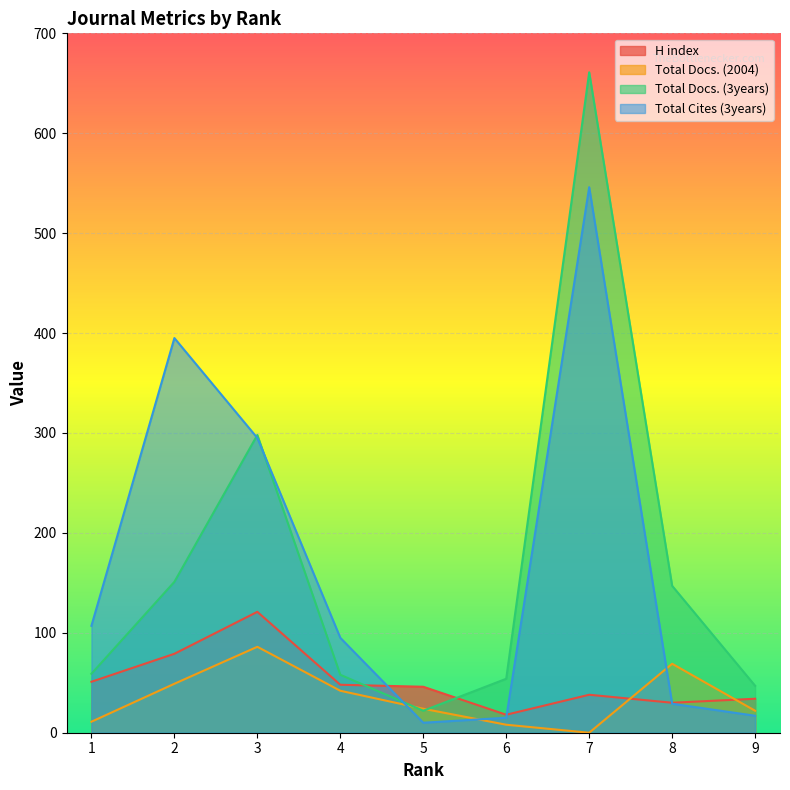

What is the difference between the highest and lowest values at 2?

346